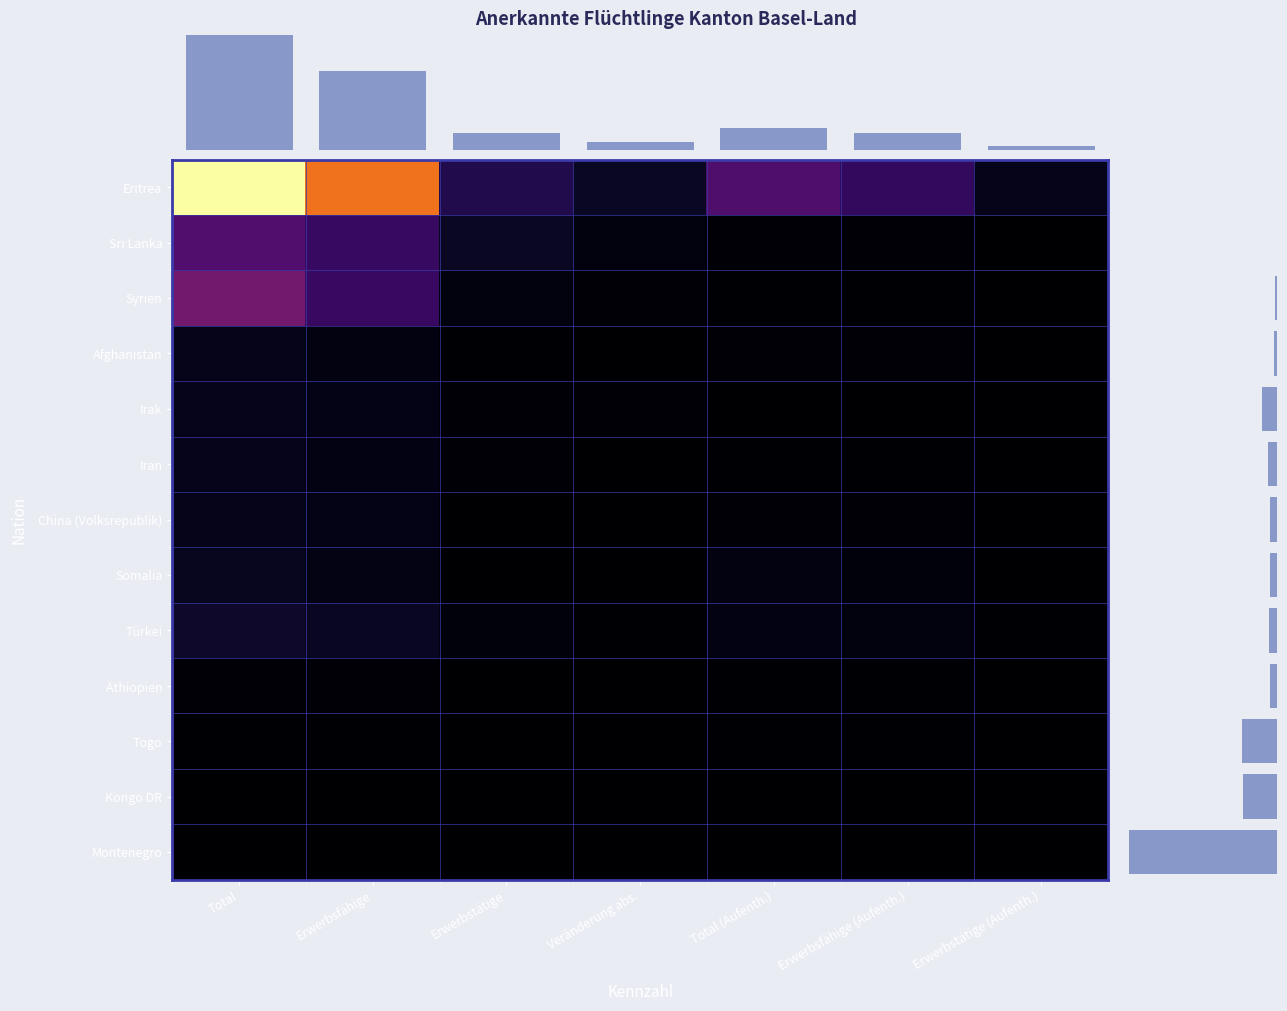

The Irak series shows 3 at Veränderung abs.. True or false?

False